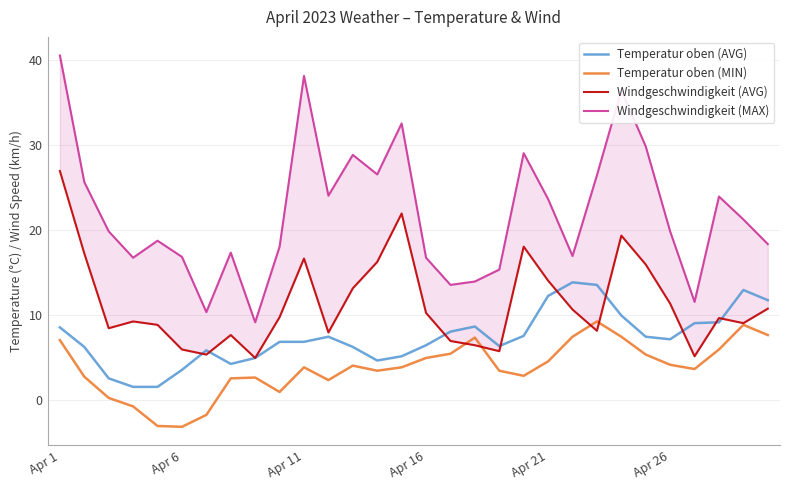

Does the chart have visible grid lines?

Yes